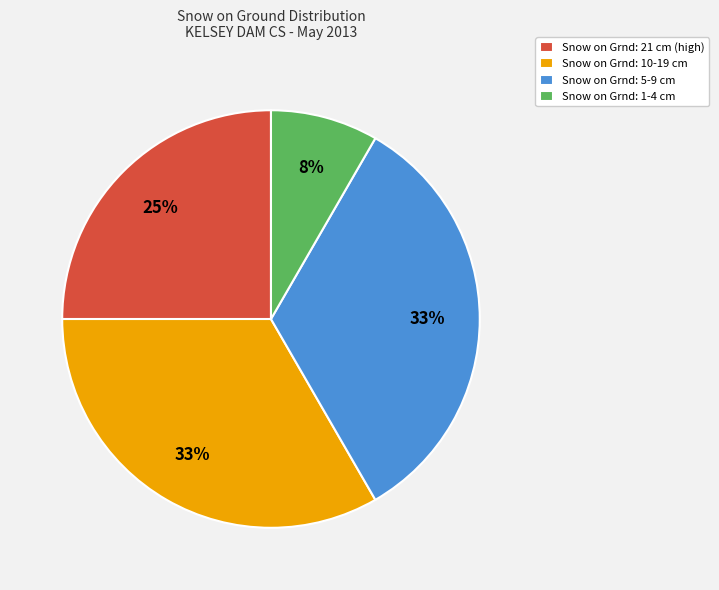

To the nearest percent, what is the difference between the largest and smallest slice percentages?

25%